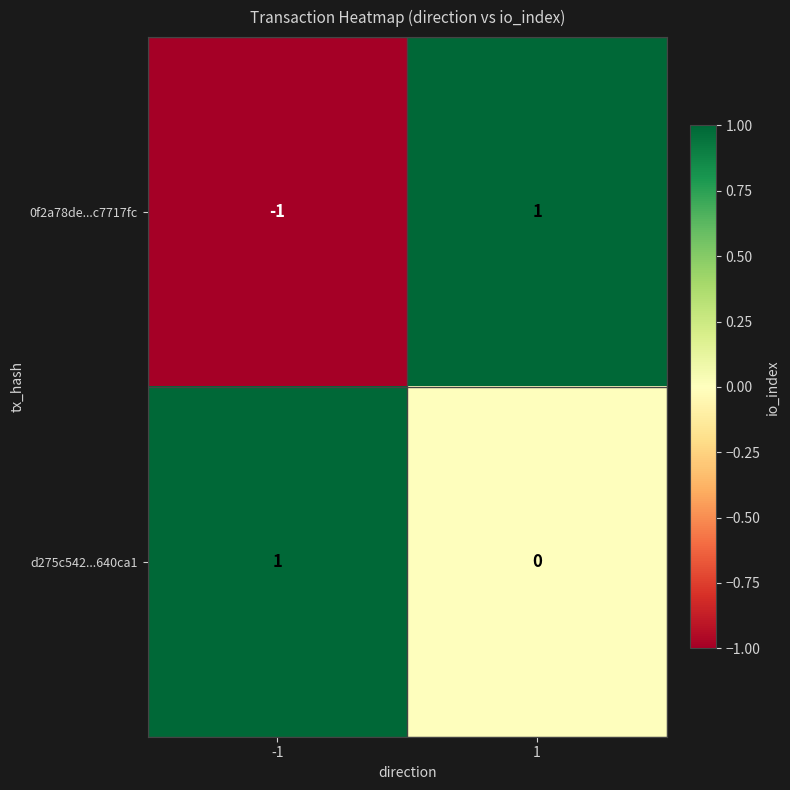

Which series has the largest range (max minus min)?

0f2a78de...c7717fc